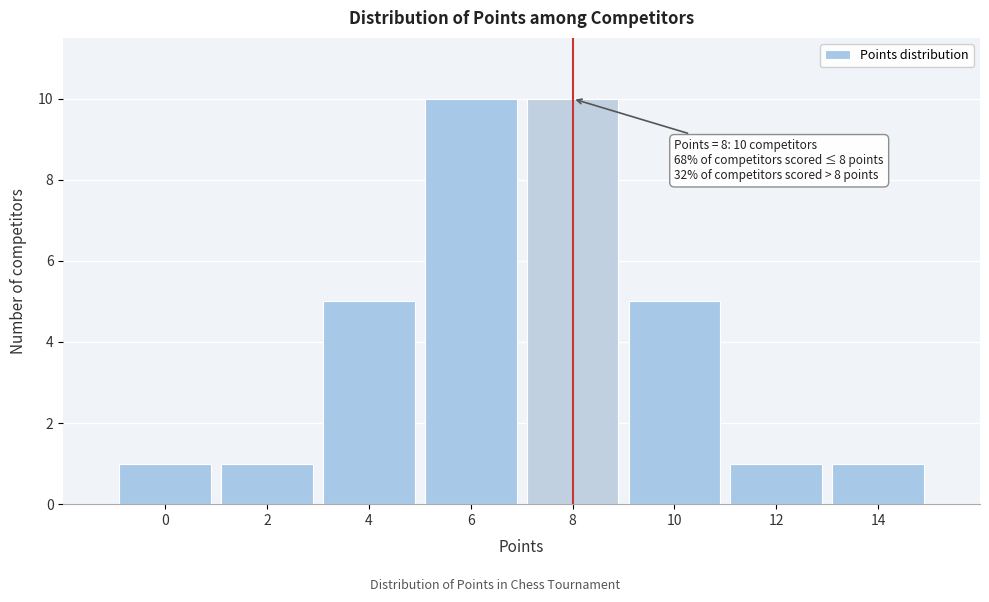

Reading right to left, list all the values displayed in this chart.

14=1	12=1	10=5	8=10	6=10	4=5	2=1	0=1